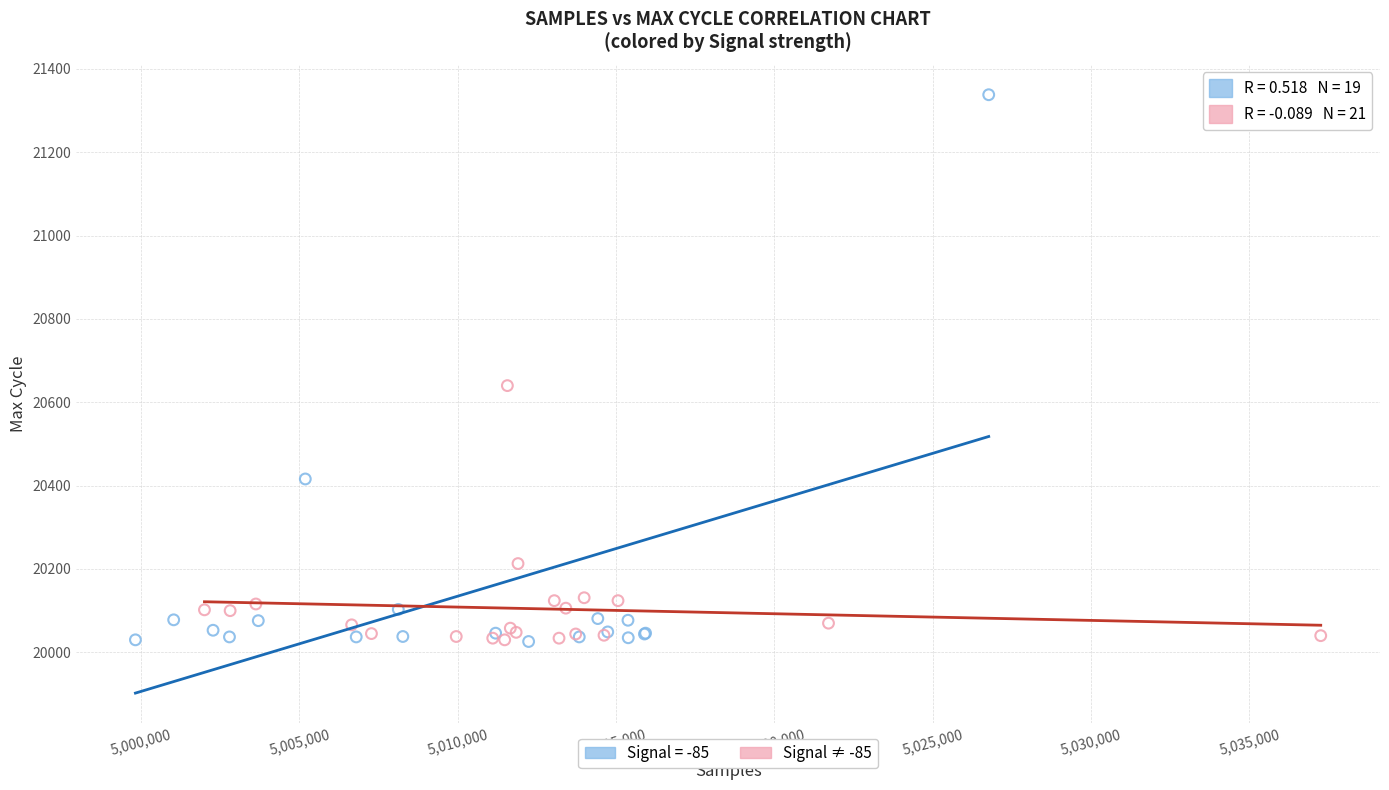

Which series contains the highest Y value?

Signal = -85